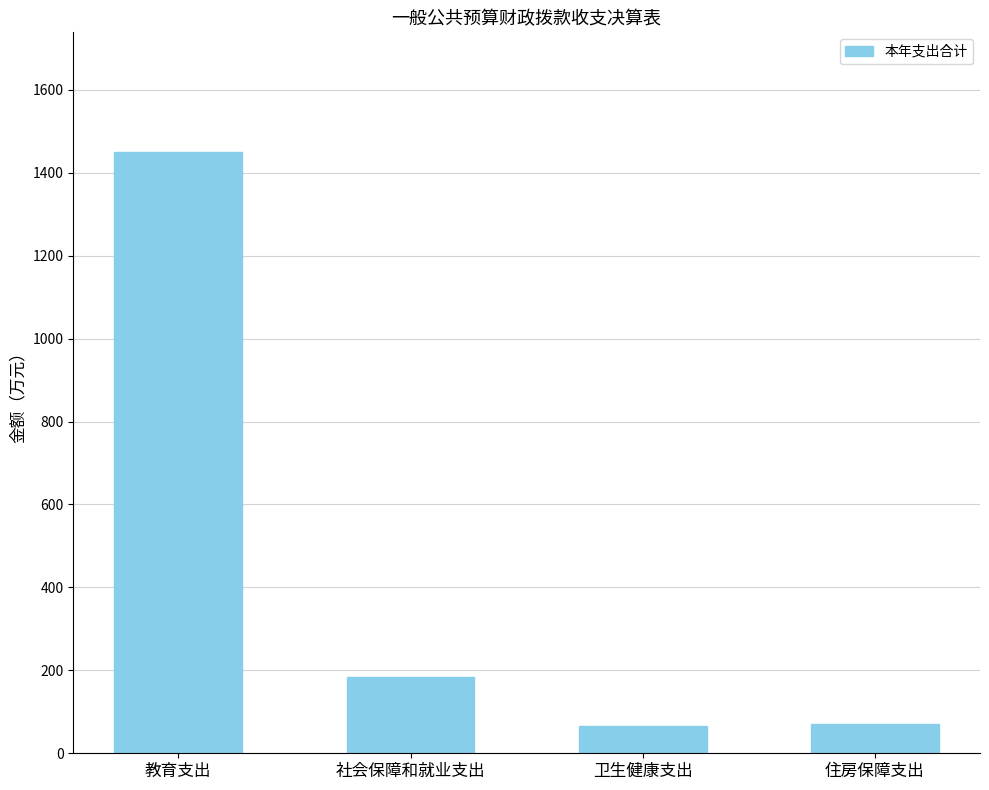

Approximately how many times larger is the value at 卫生健康支出 compared to 住房保障支出?

0.9